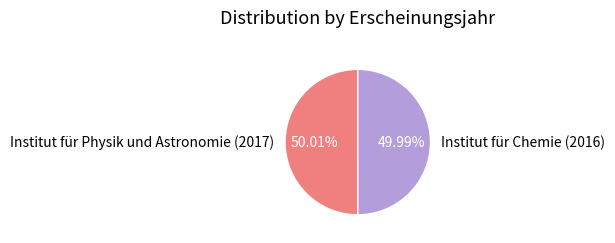

Does any single category account for the majority?

Yes